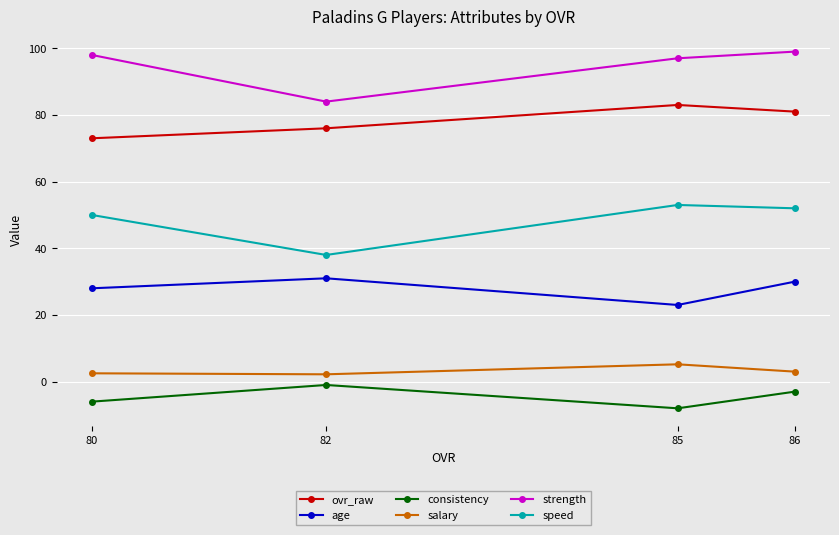

Which series has the largest total across all categories?

strength